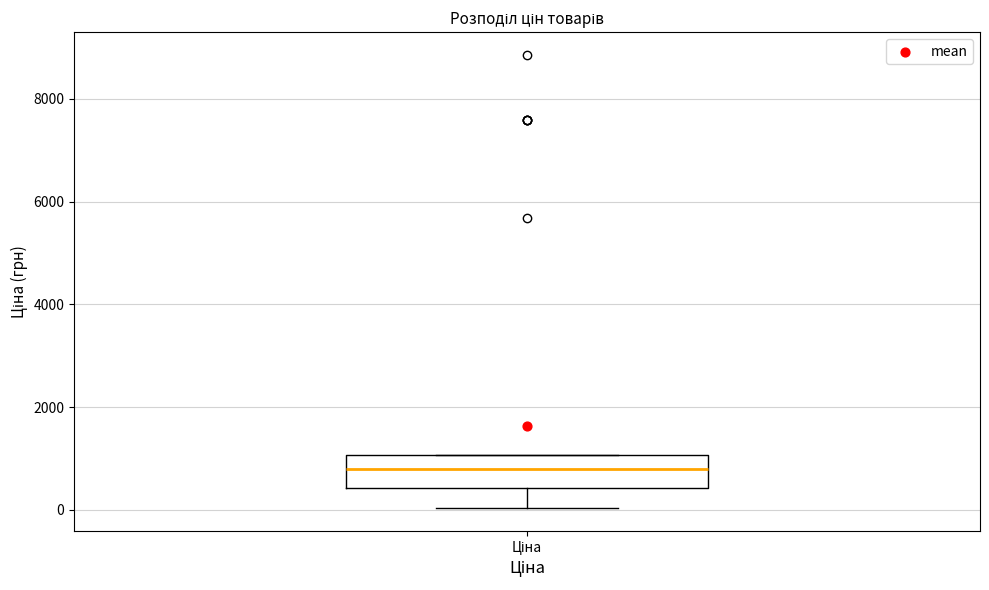

Where is the upper edge of the box for Ціна on the y-axis? The values are not printed on the chart, so give them approximately, as read against the axis.

1000